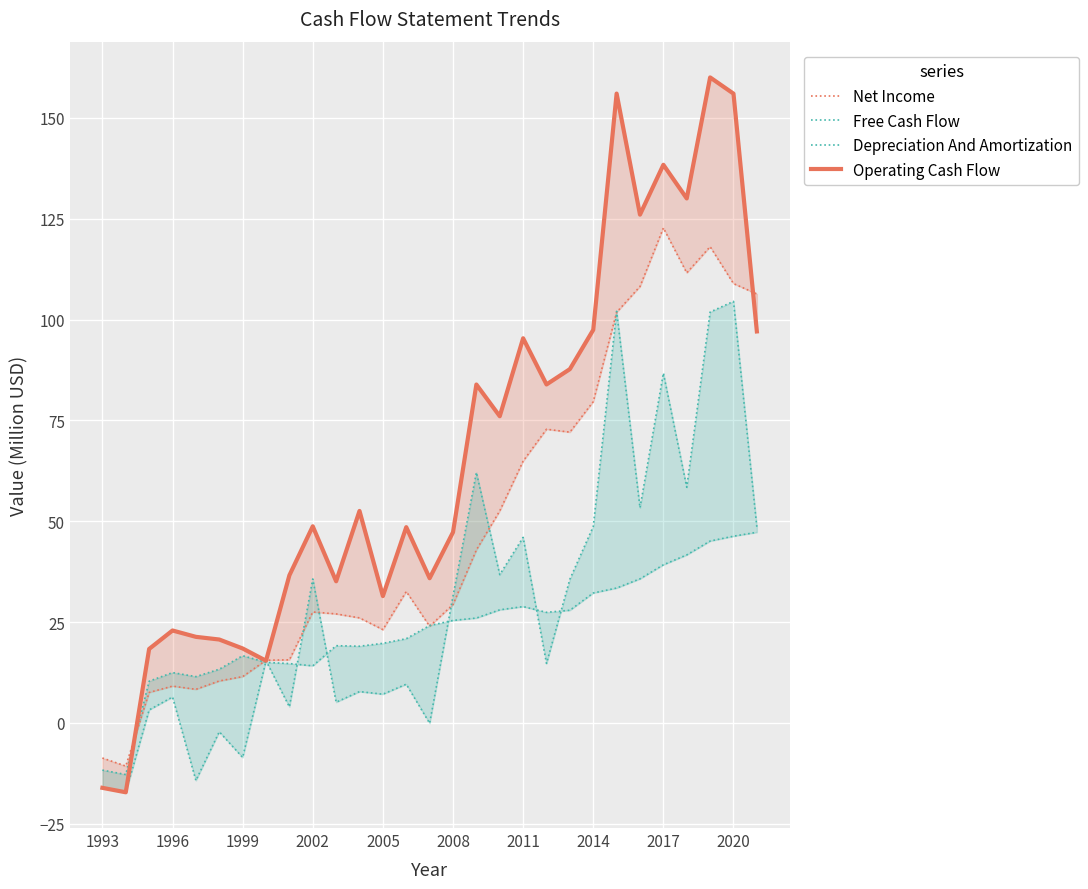

What is the sum of the Depreciation And Amortization values at 23 and 2008?

49.0